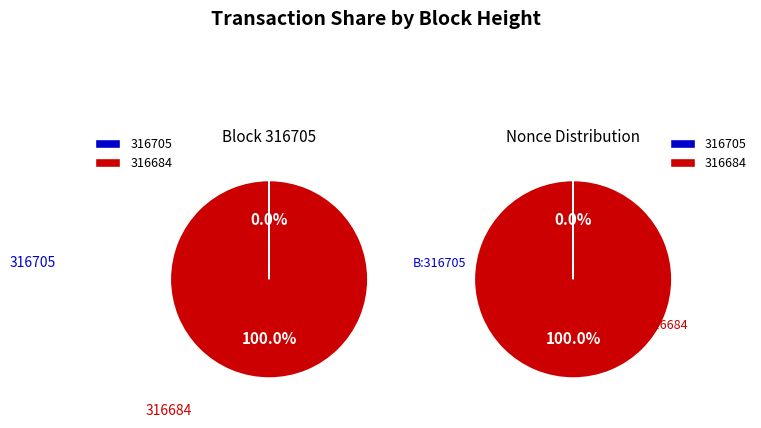

What is the majority slice?

316684